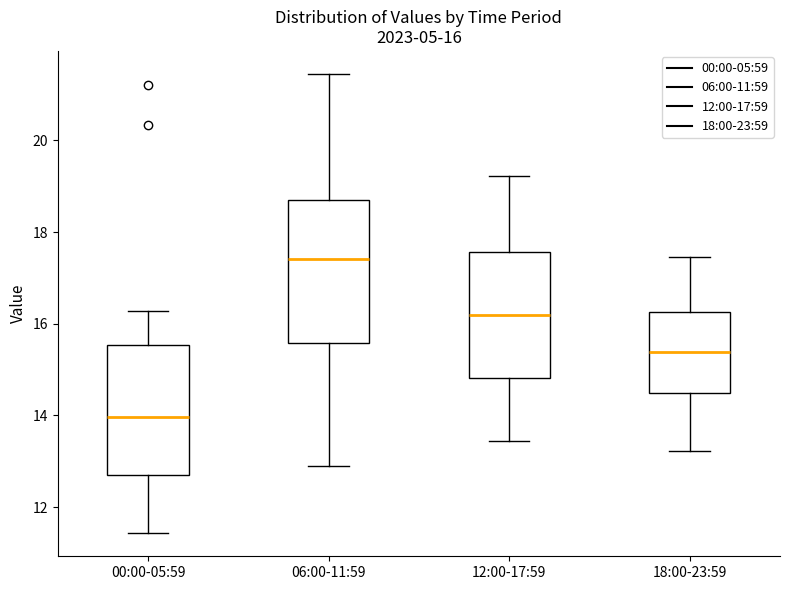

Which box has the lowest median line?

00:00-05:59